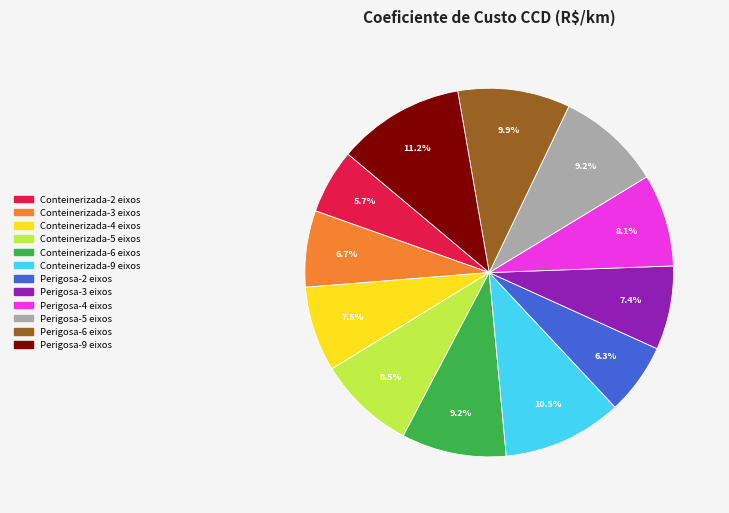

Which has a higher value, Conteinerizada-4 eixos or Conteinerizada-9 eixos?

Conteinerizada-9 eixos